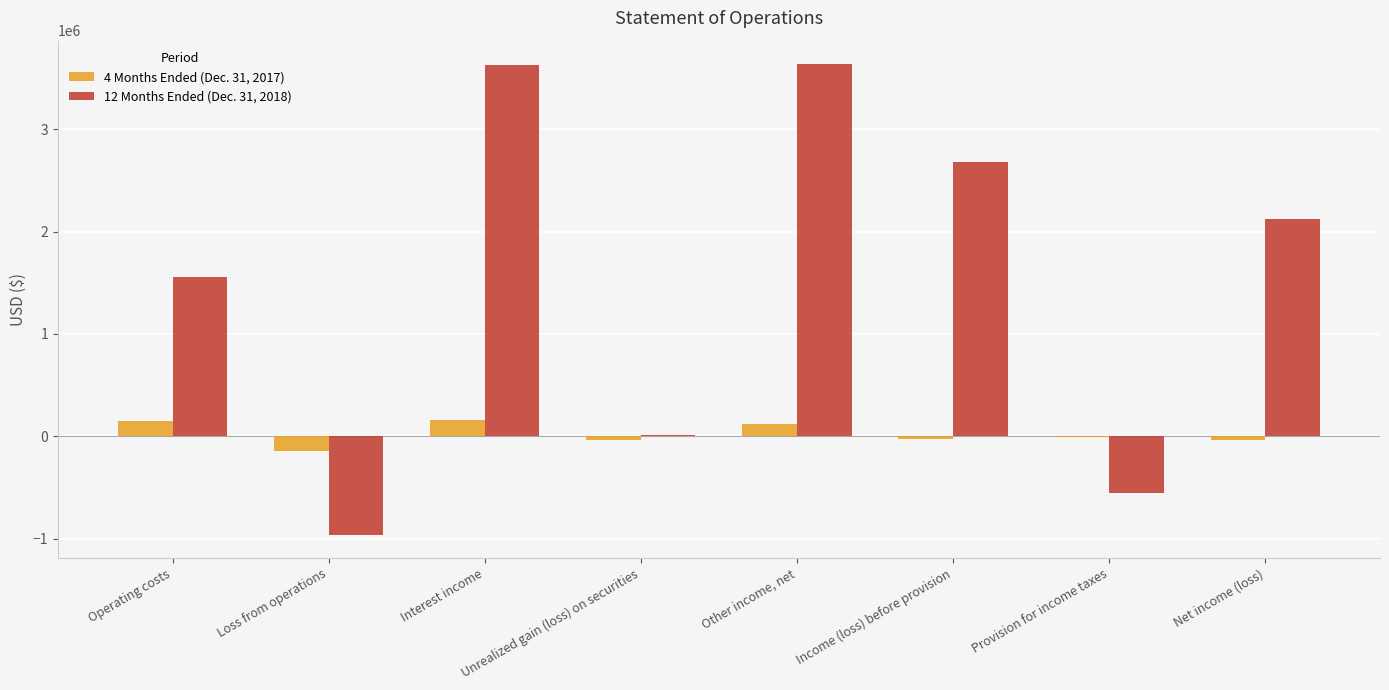

Where does the 4 Months Ended (Dec. 31, 2017) series first go above -3635?

Operating costs